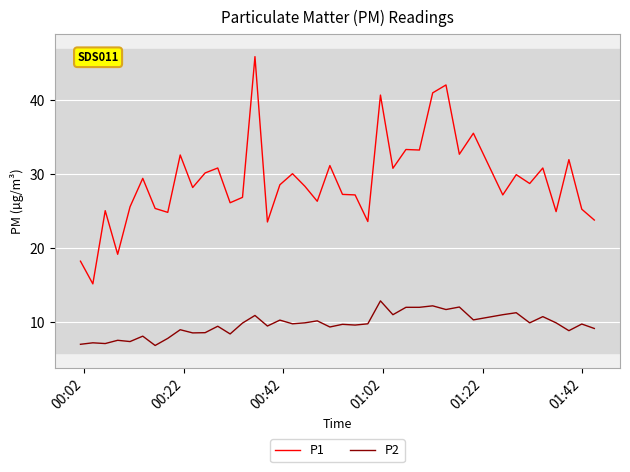

What is the greatest value displayed?

45.9